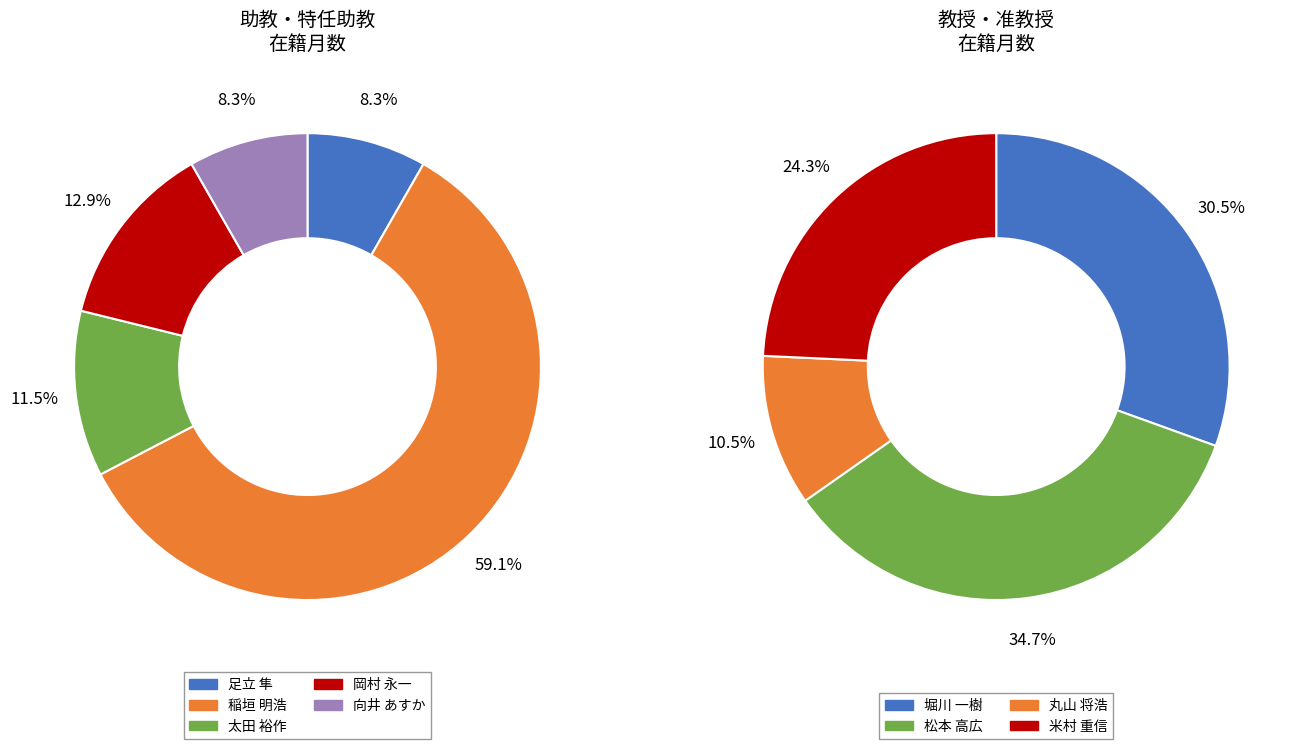

Approximately how many times larger is the value at 岡村 永一 compared to 松本 高広?

0.3